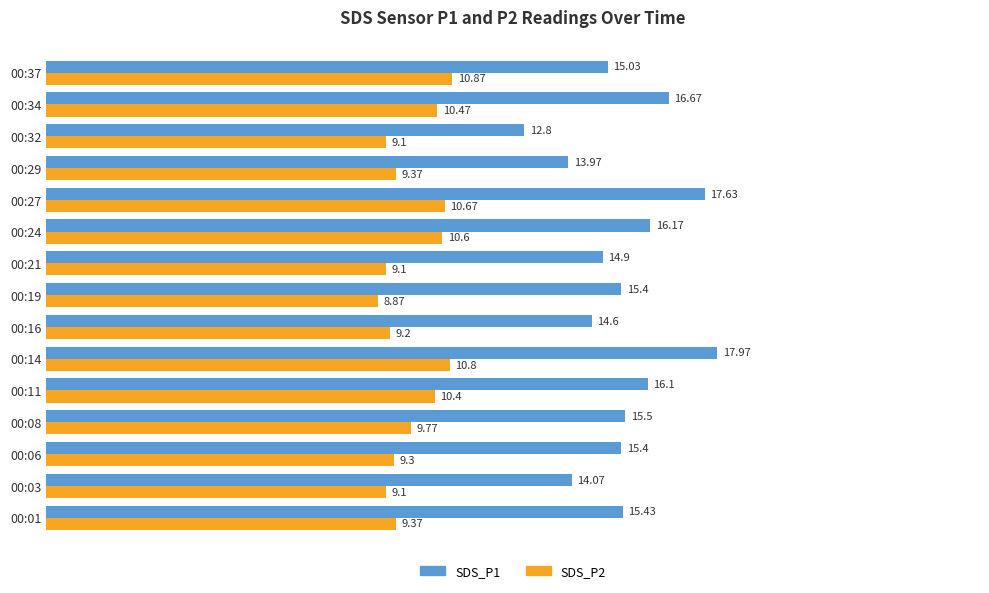

Which series has the largest range (max minus min)?

SDS_P1